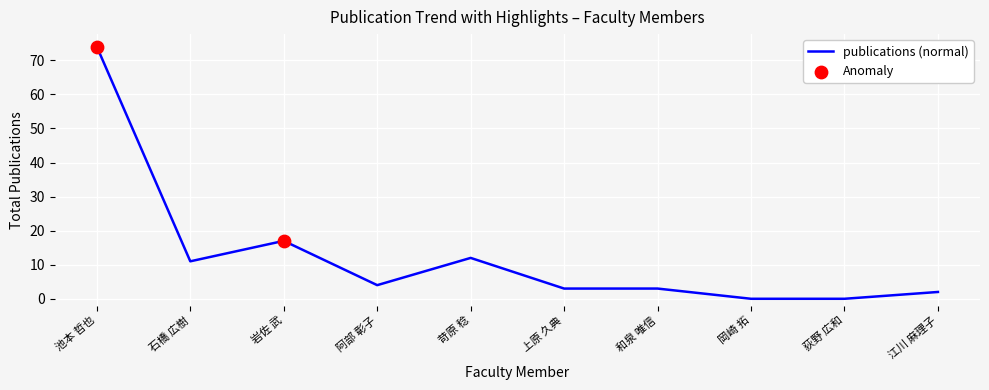

What is the ratio of the value at 苛原 稔 to the value at 岩佐 武?

0.7